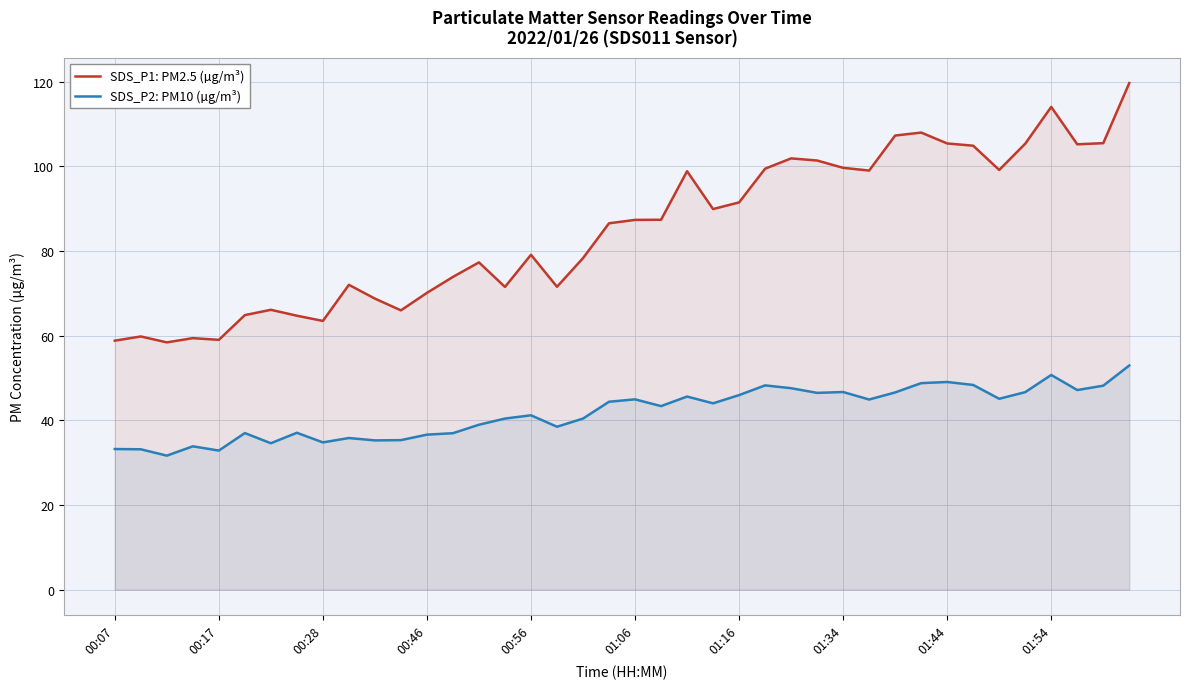

What is the minimum value shown in the chart?

31.7